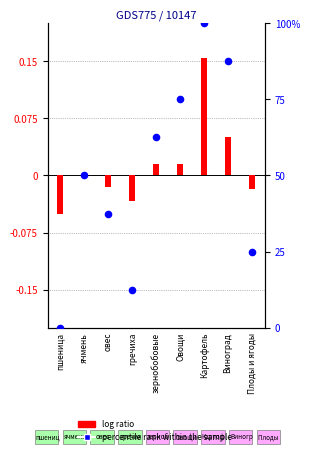

Approximately how many times larger is the value at зернобобовые compared to гречиха?

5.0